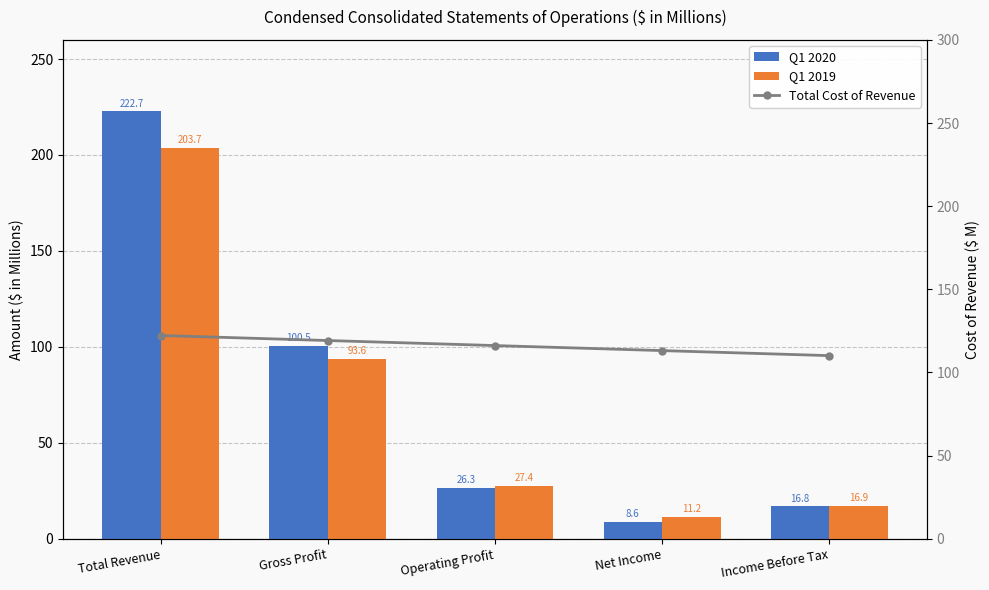

How many groups of bars are there?

5